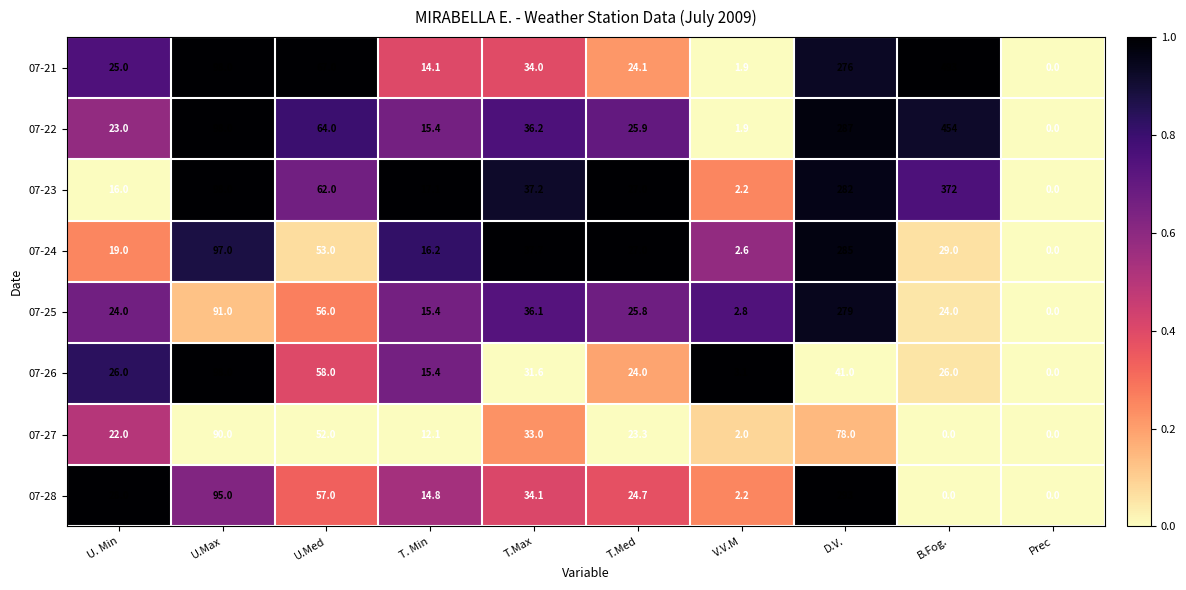

The 07-28 series shows 95.0 at U.Max. True or false?

True